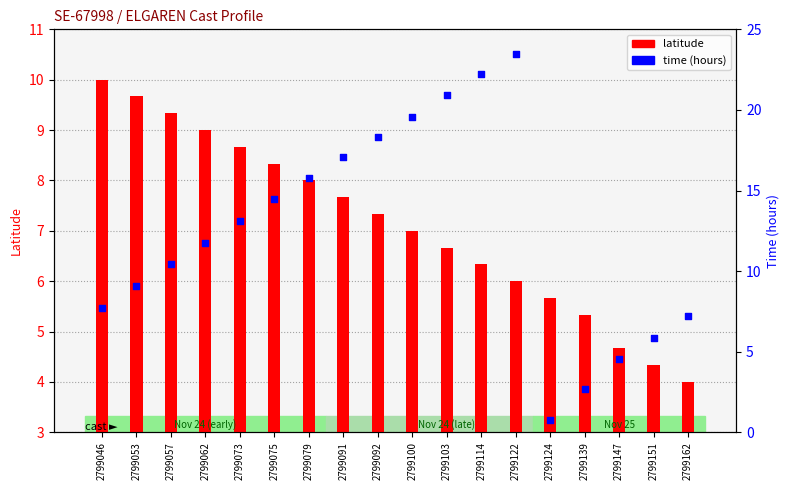

What is the total value across all series at 2799151?

10.2